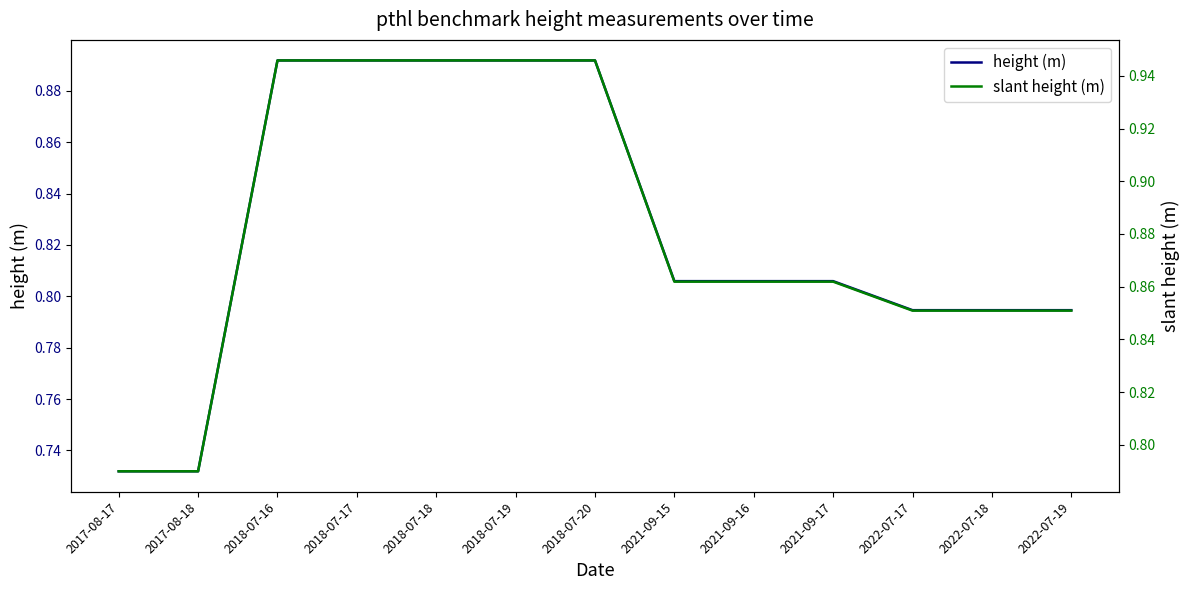

Rank the series by their average value, from highest to lowest.

slant height (m), height (m)